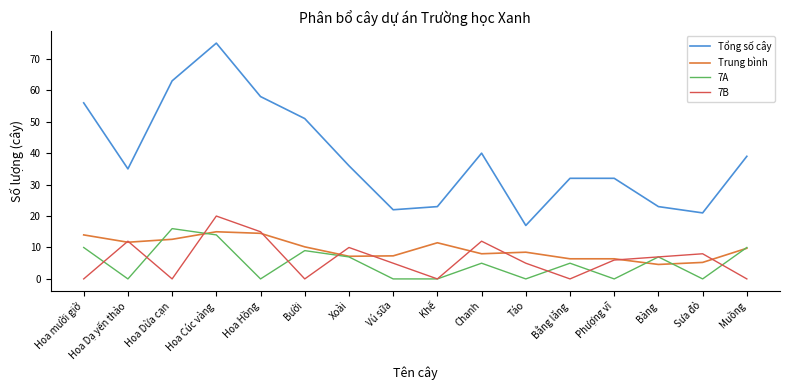

Which series has the widest spread of values?

Tổng số cây